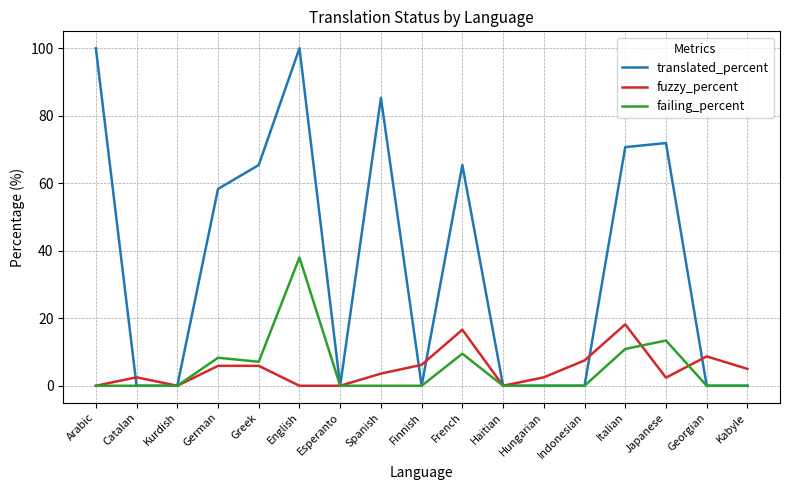

What is the greatest value displayed?

100.0